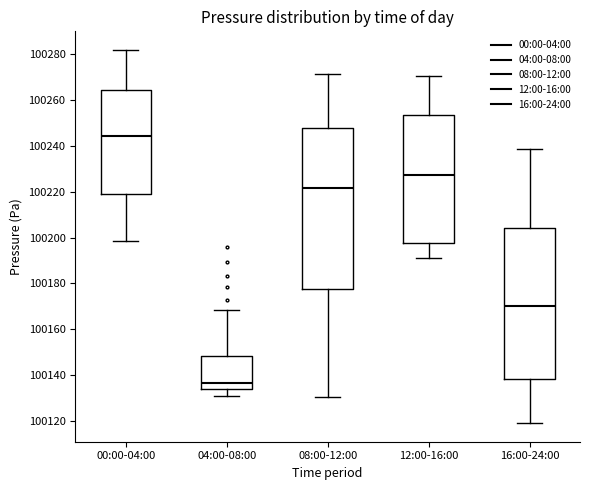

Comparing the boxes themselves (not the whiskers), which one is the tallest?

08:00-12:00